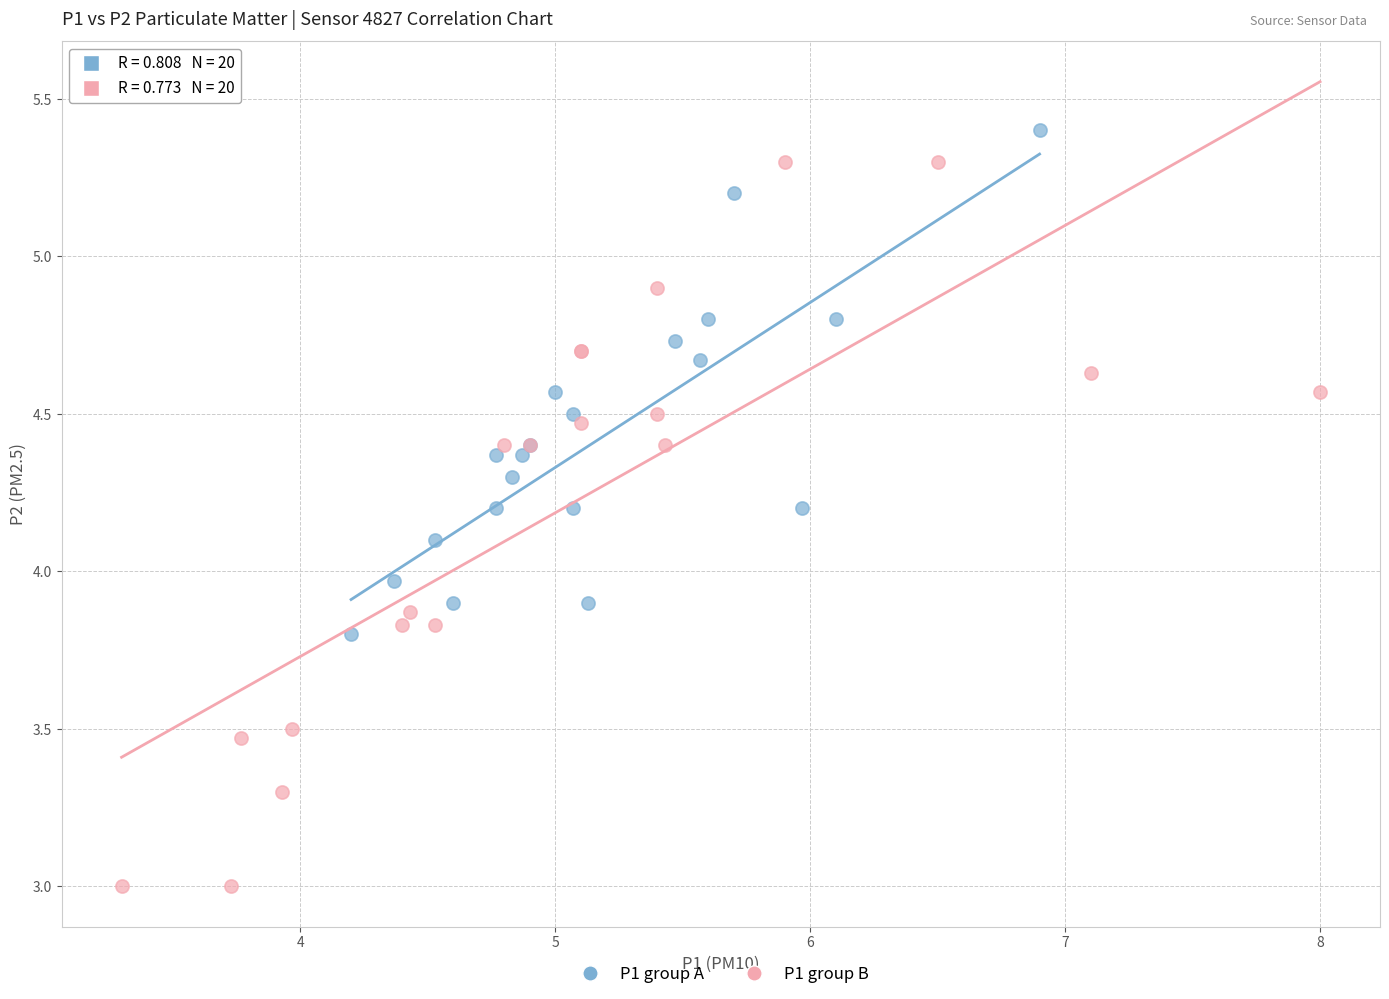

Which series has the largest Y range (max minus min)?

P1 group B